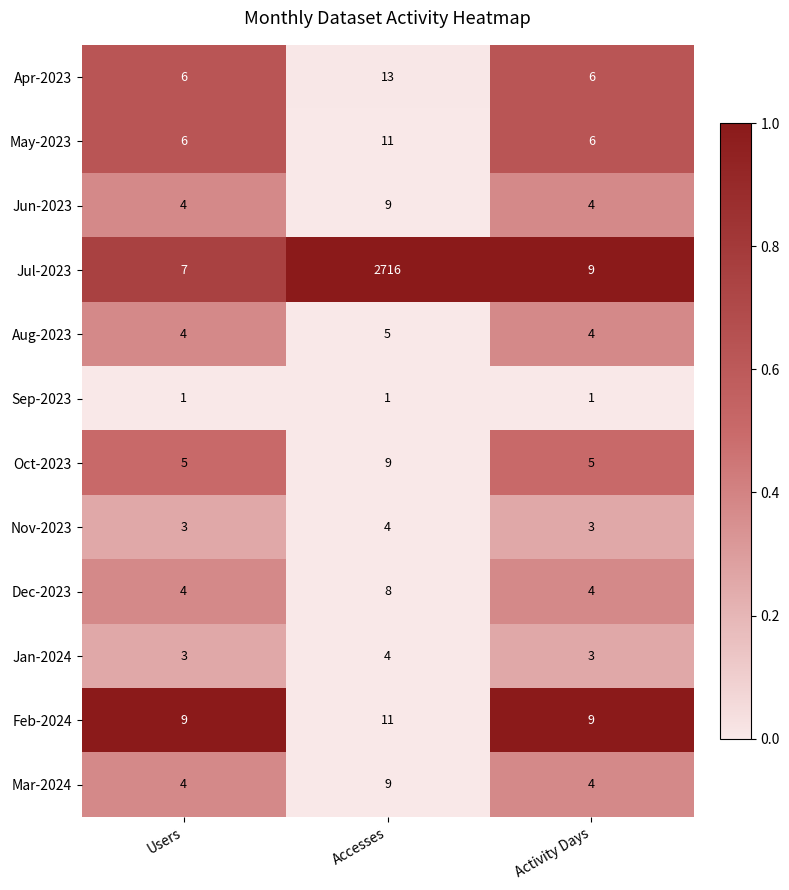

Is the value of Feb-2024 at Accesses greater than the value of Jan-2024 at Activity Days?

Yes